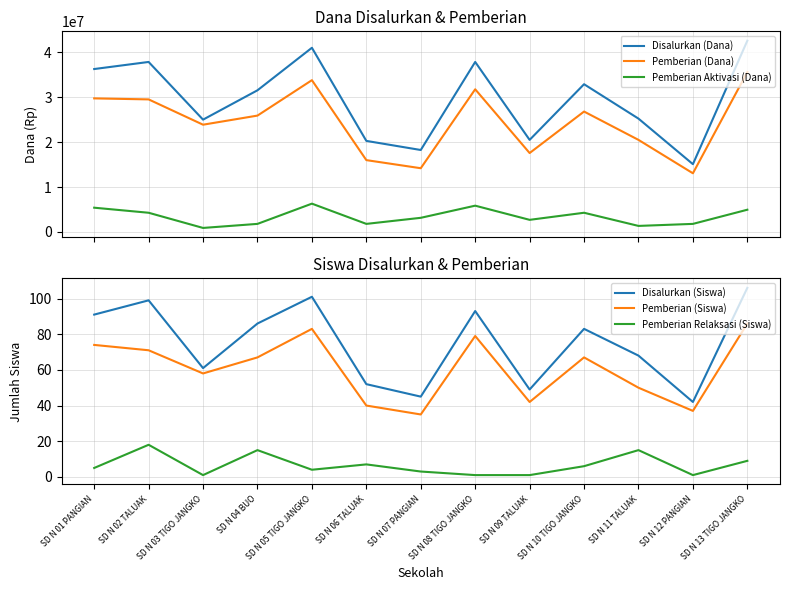

Is it true that Pemberian (Siswa) equals 35 at SD N 07 PANGIAN?

True